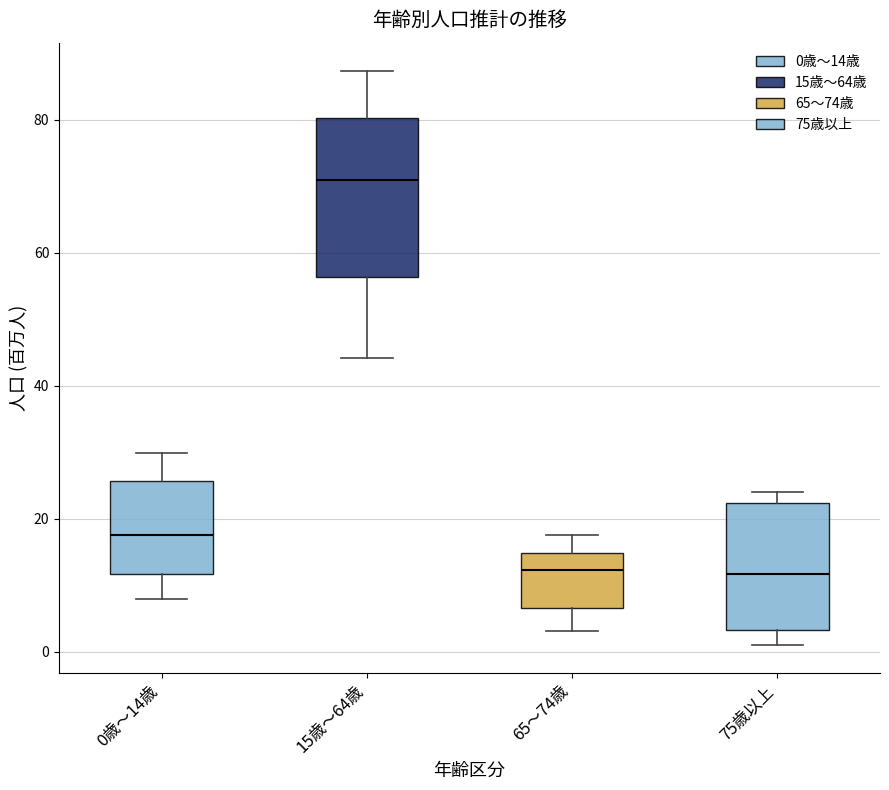

Which box is the tallest, from its lower edge to its upper edge?

15歳～64歳